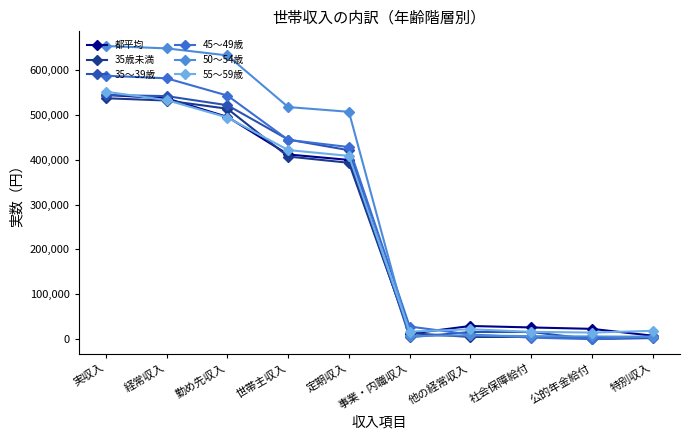

Count the number of data series in this chart.

6